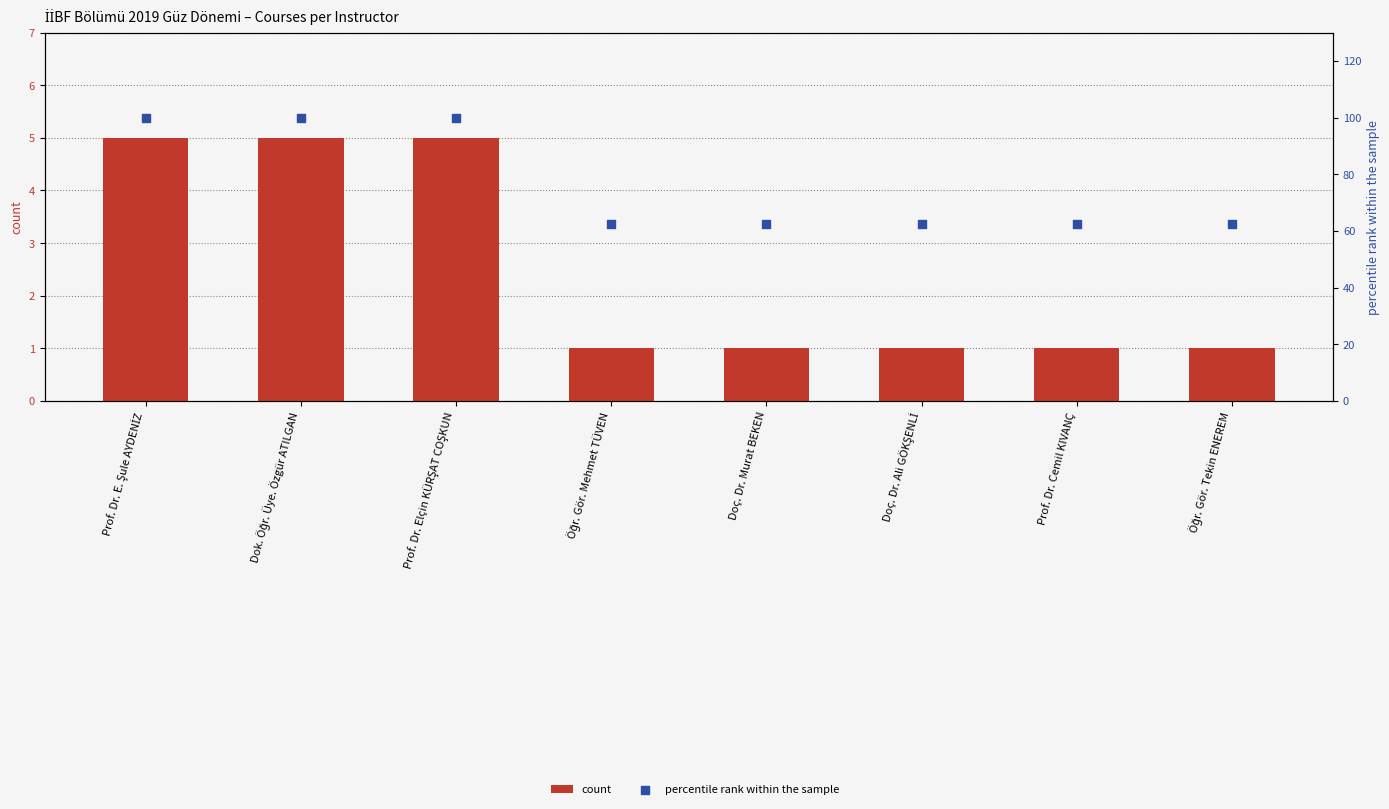

Which series reaches the maximum Y coordinate?

percentile rank within the sample